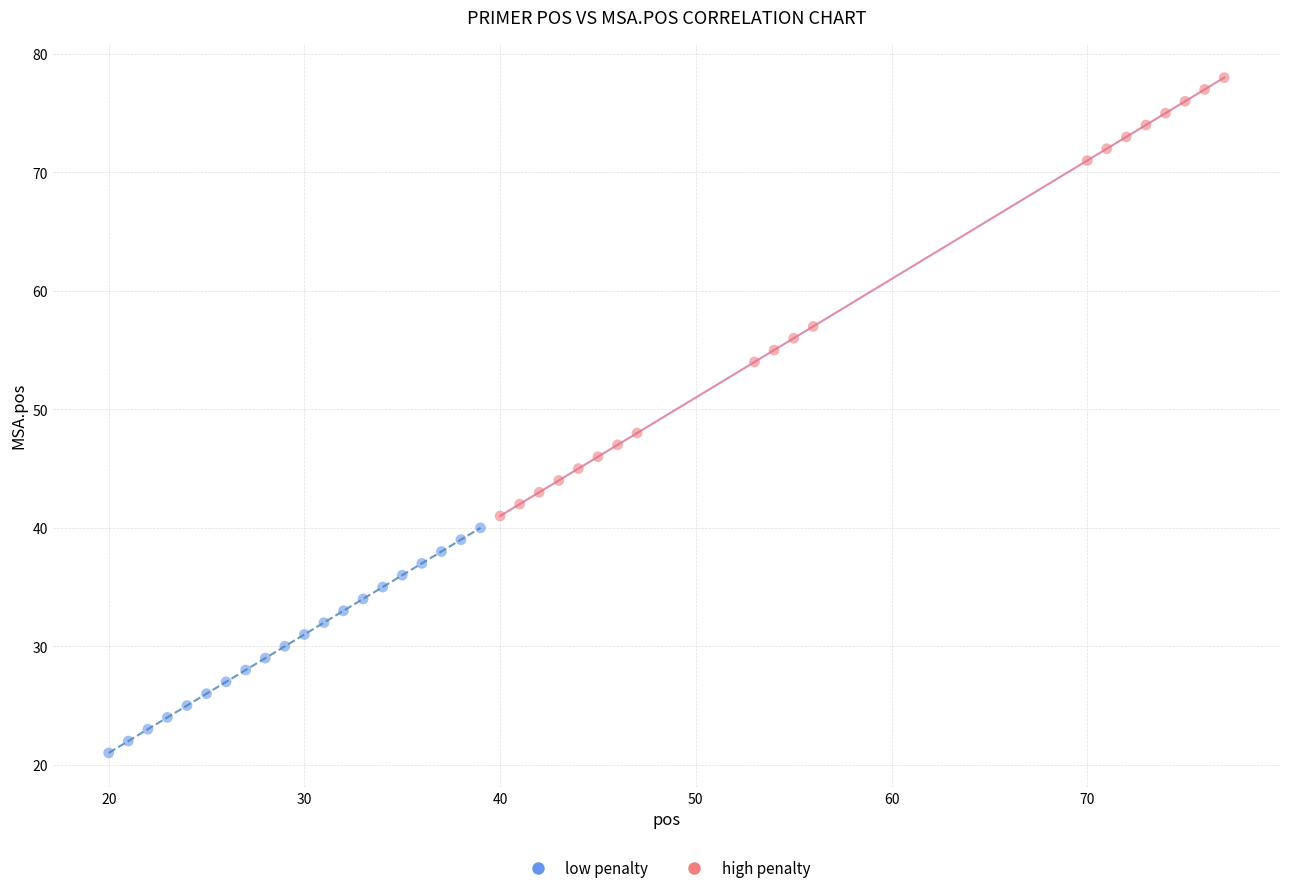

Which series contains the lowest Y value?

low penalty